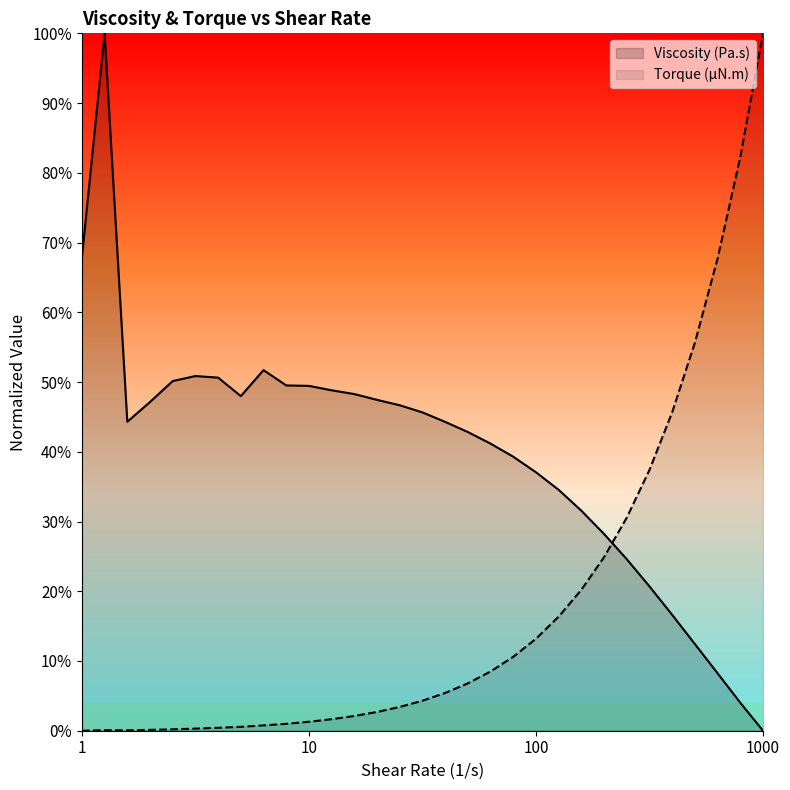

What is the value of the Viscosity (Pa.s) point at the 10th from the left?

0.5